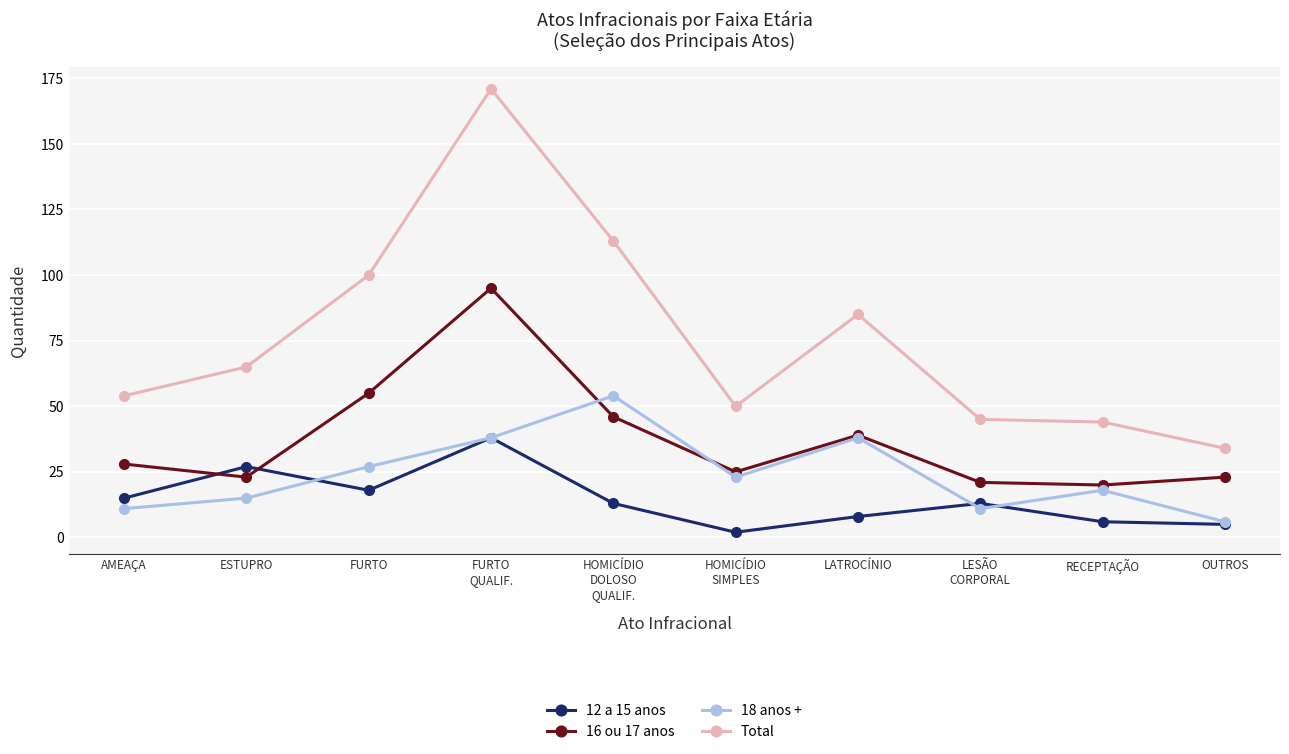

Is this an area chart (filled region under the line)?

No